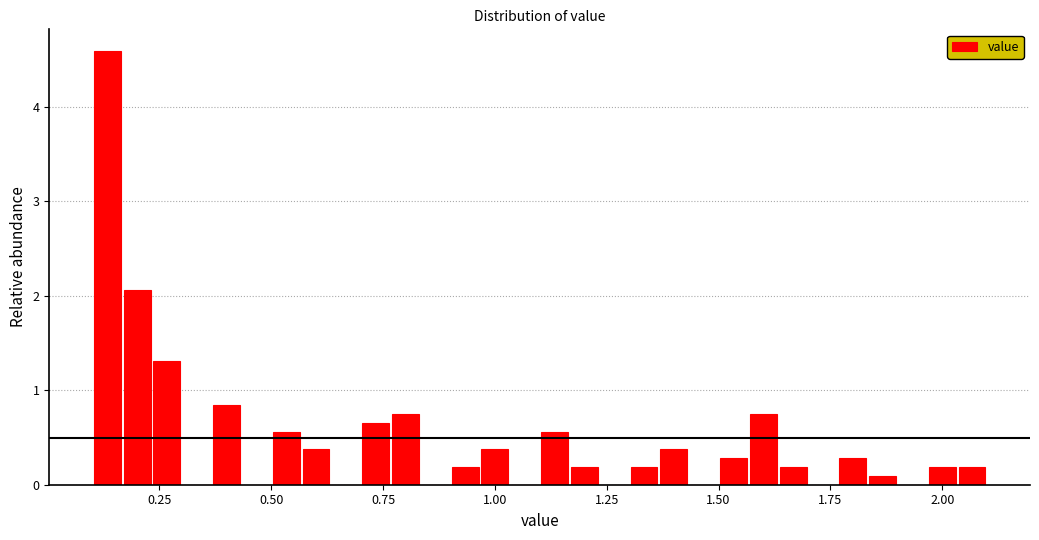

Read against the x-axis, roughly where is the centre of the tallest bar?

0.15